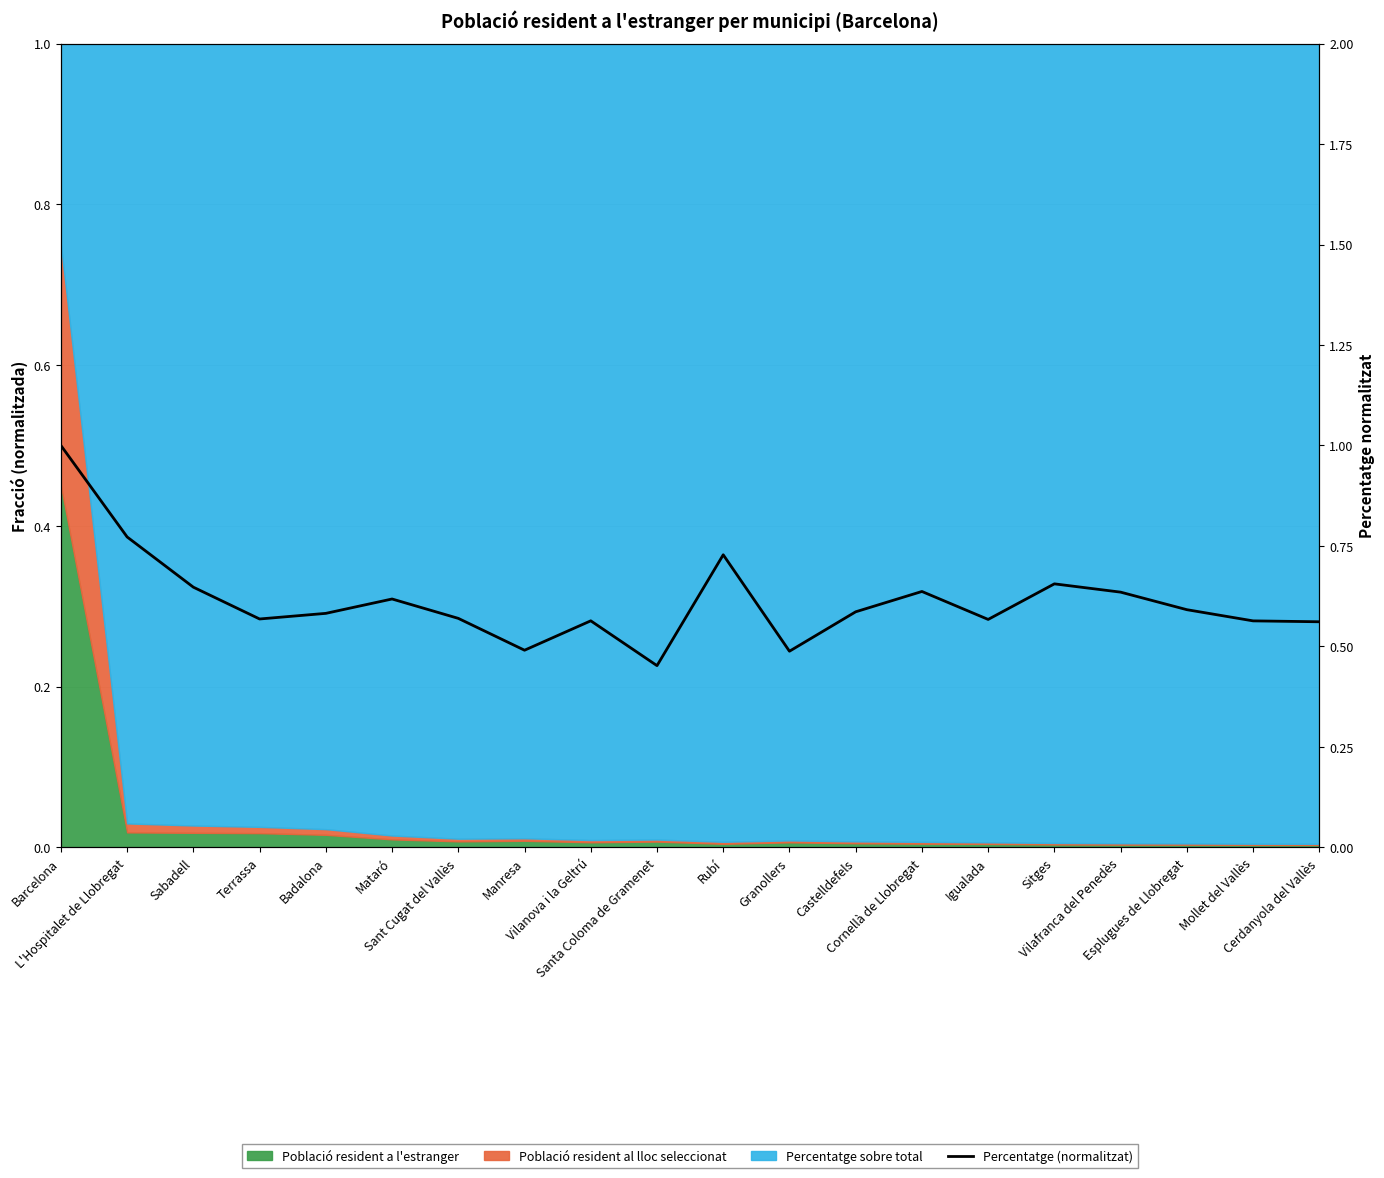

What position from the left is Sabadell?

3